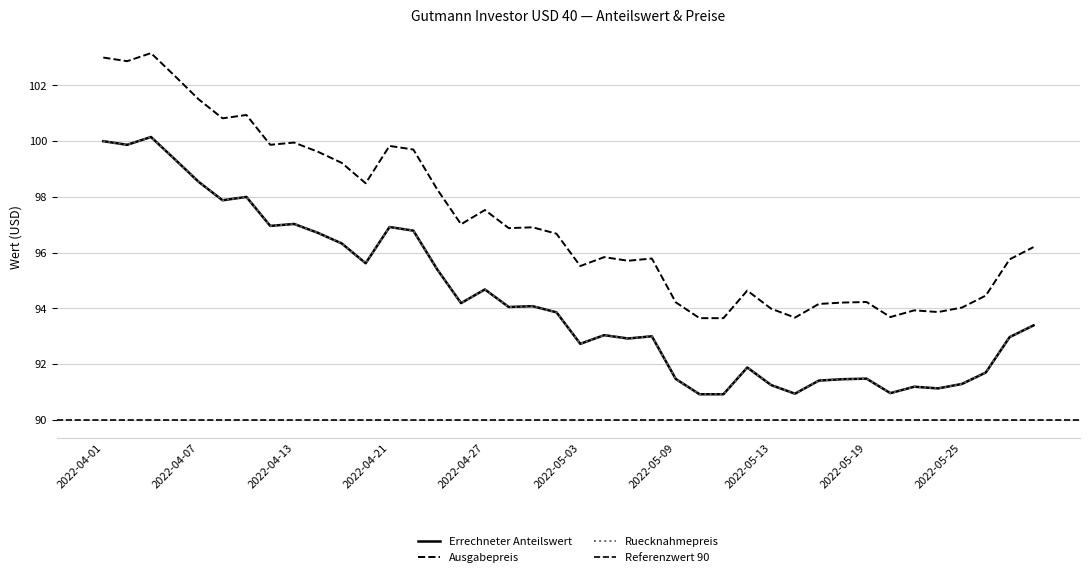

What is the smallest value displayed?

90.9